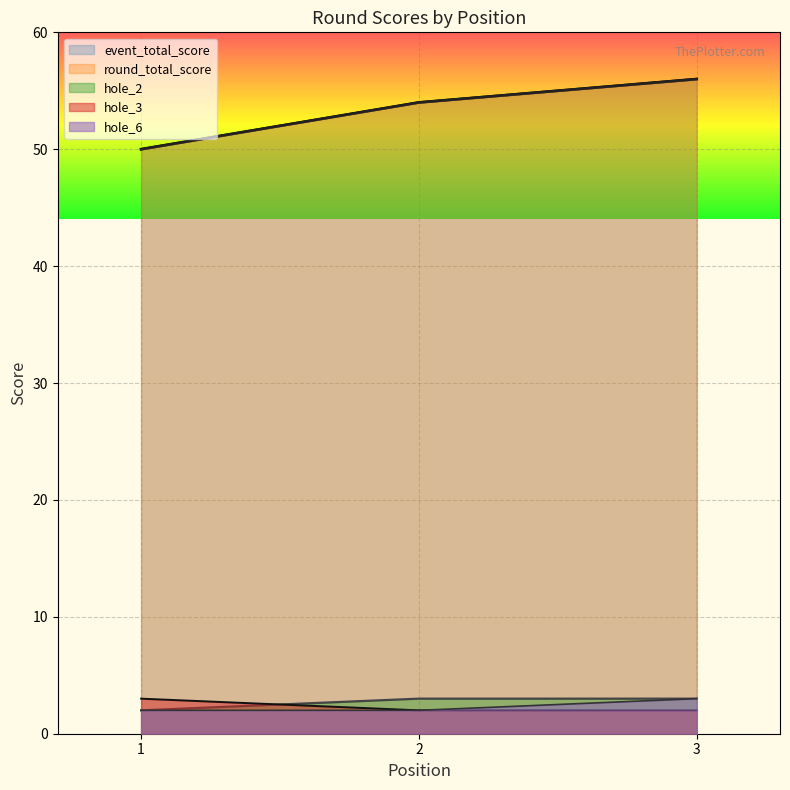

What are all the series names shown in the legend?

event_total_score, round_total_score, hole_2, hole_3, hole_6